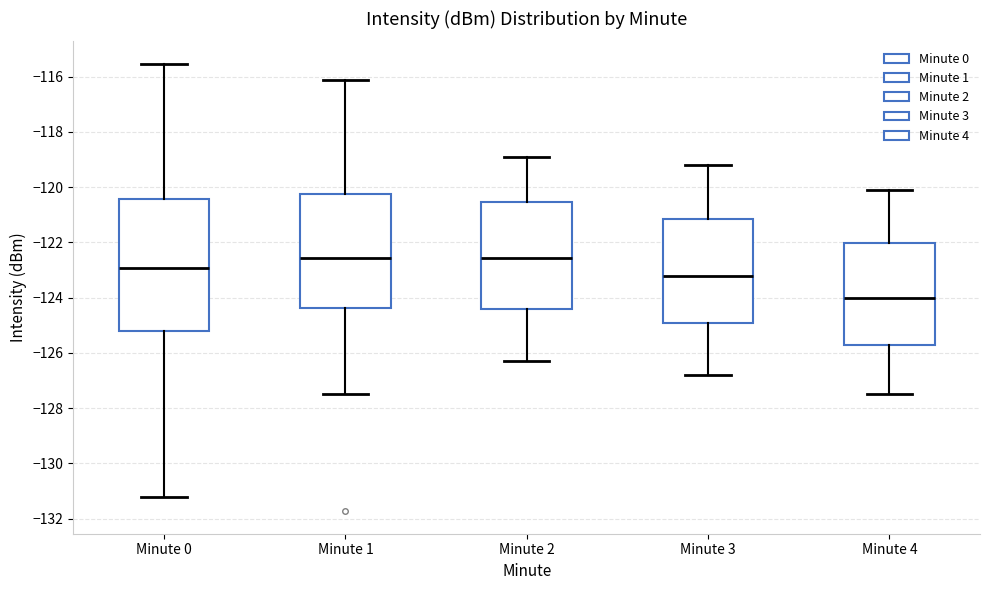

Where does the upper whisker of the box for Minute 1 end on the y-axis? The values are not printed on the chart, so give them approximately, as read against the axis.

-116.2